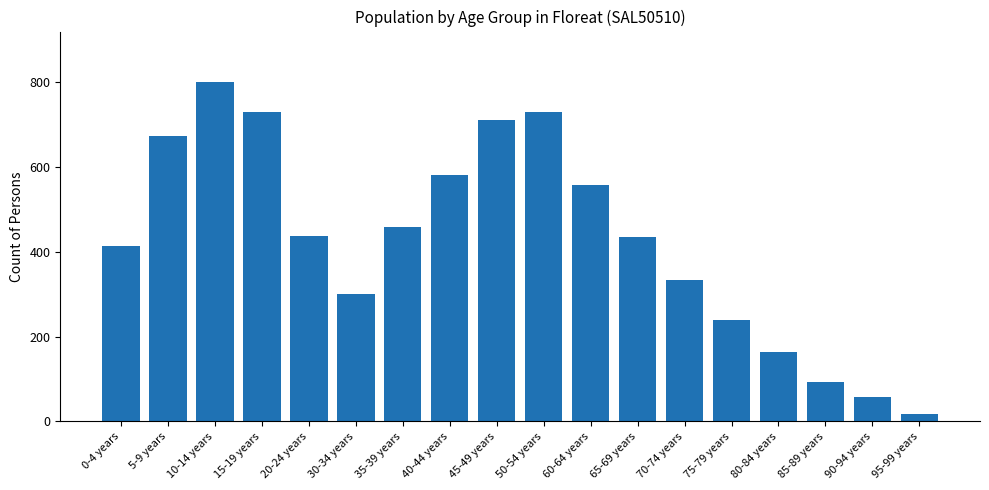

What position from the right is 45-49 years?

10